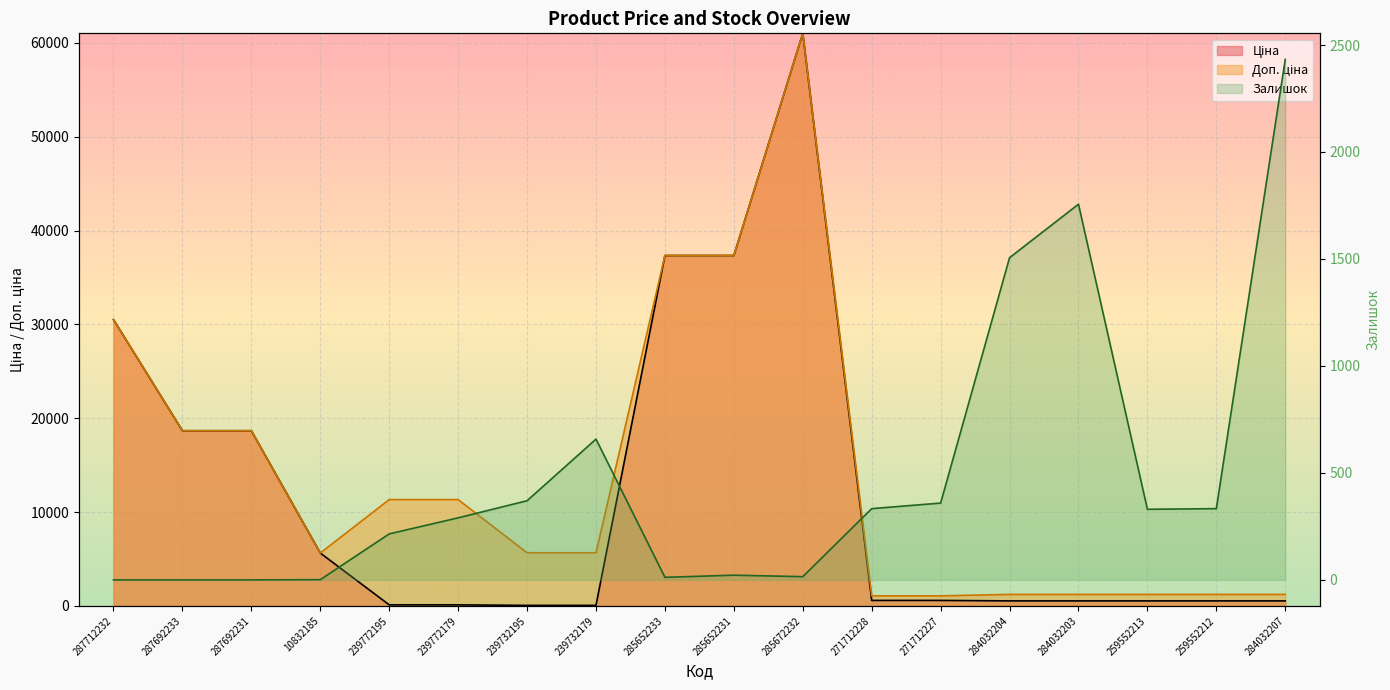

How many data points does each series have?

18